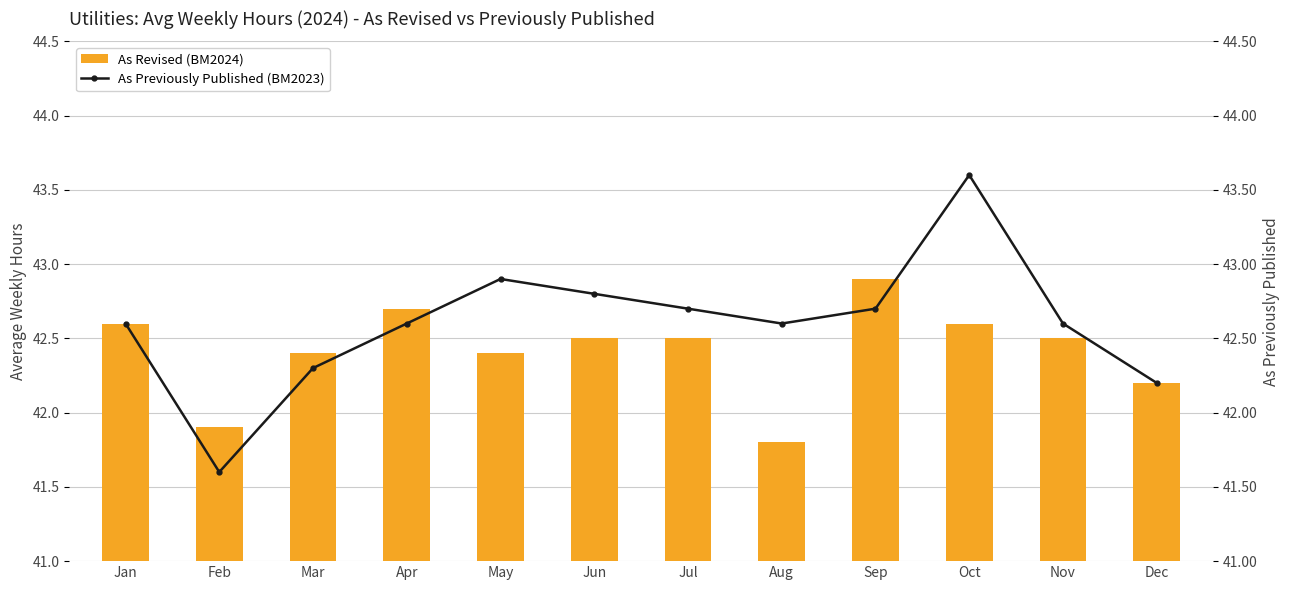

Are the bars horizontal?

No